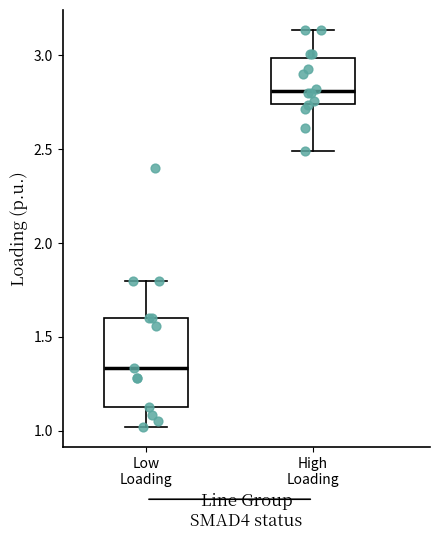

Where does the lower whisker of the box for Low Loading end on the y-axis? The values are not printed on the chart, so give them approximately, as read against the axis.

1.00